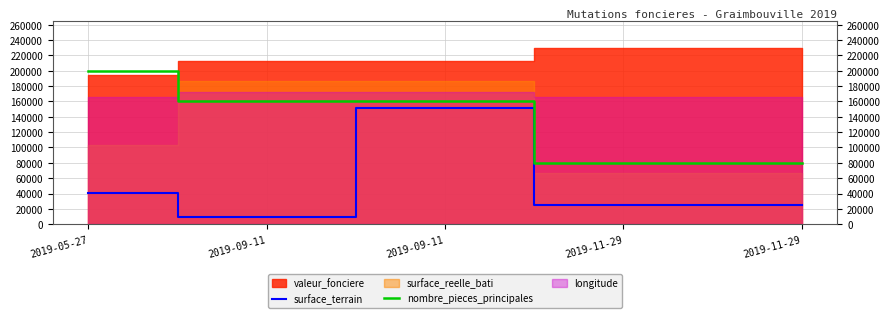

Is the value of surface_terrain at 2019-09-11 greater than the value of nombre_pieces_principales at 2019-05-27?

No